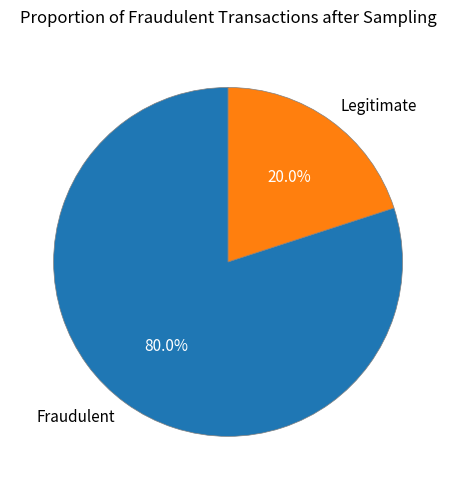

Approximately how many times larger is the value at Fraudulent compared to Legitimate?

4.0